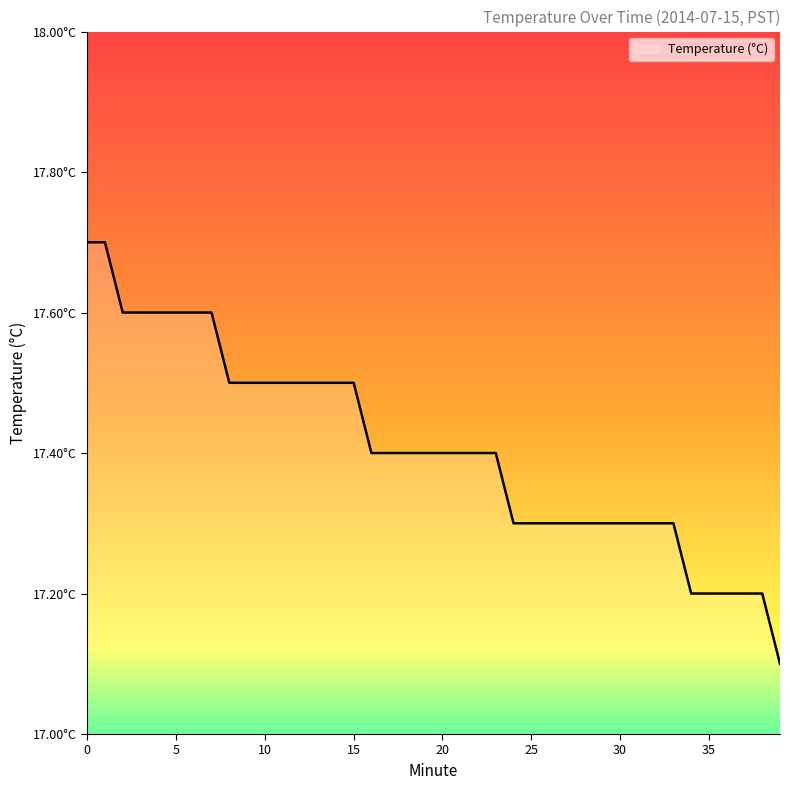

Does the chart have visible grid lines?

No